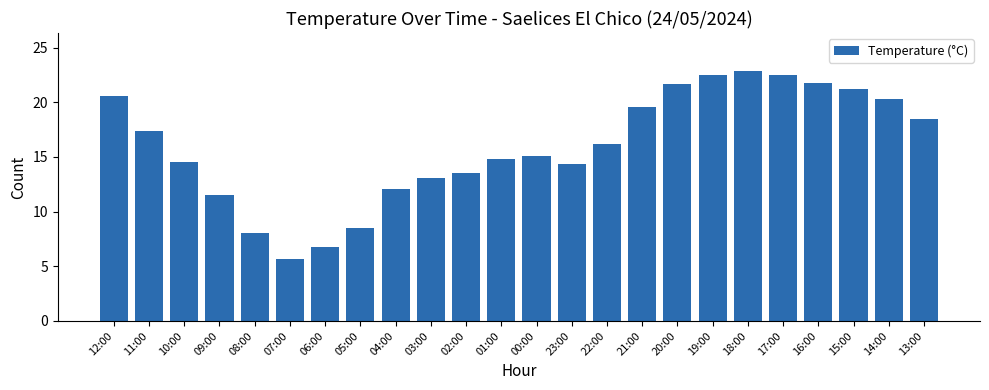

What is the change in value from 04:00 to 20:00?

+9.6